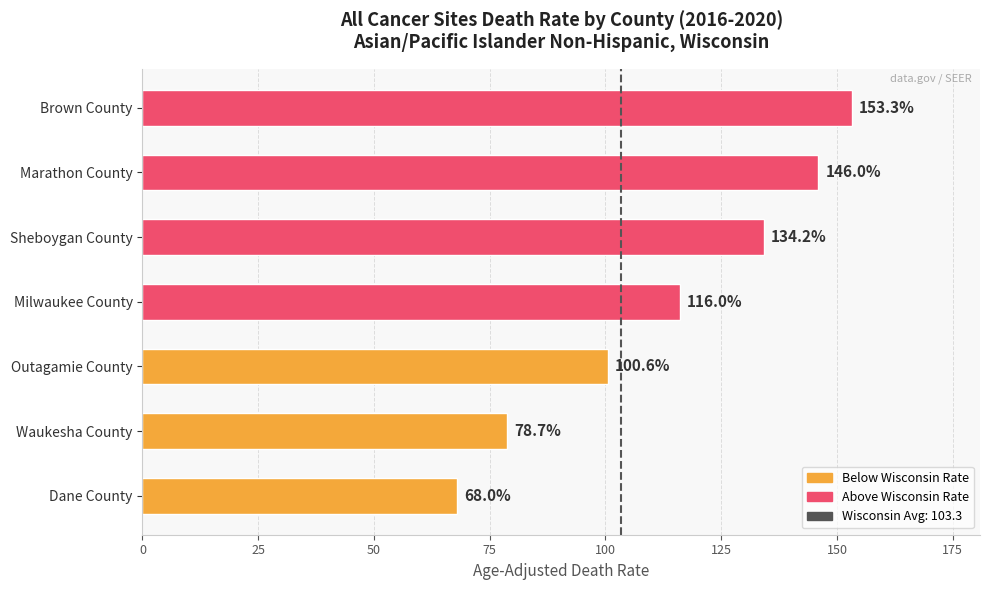

What is the difference between the second highest and second lowest values?

67.3